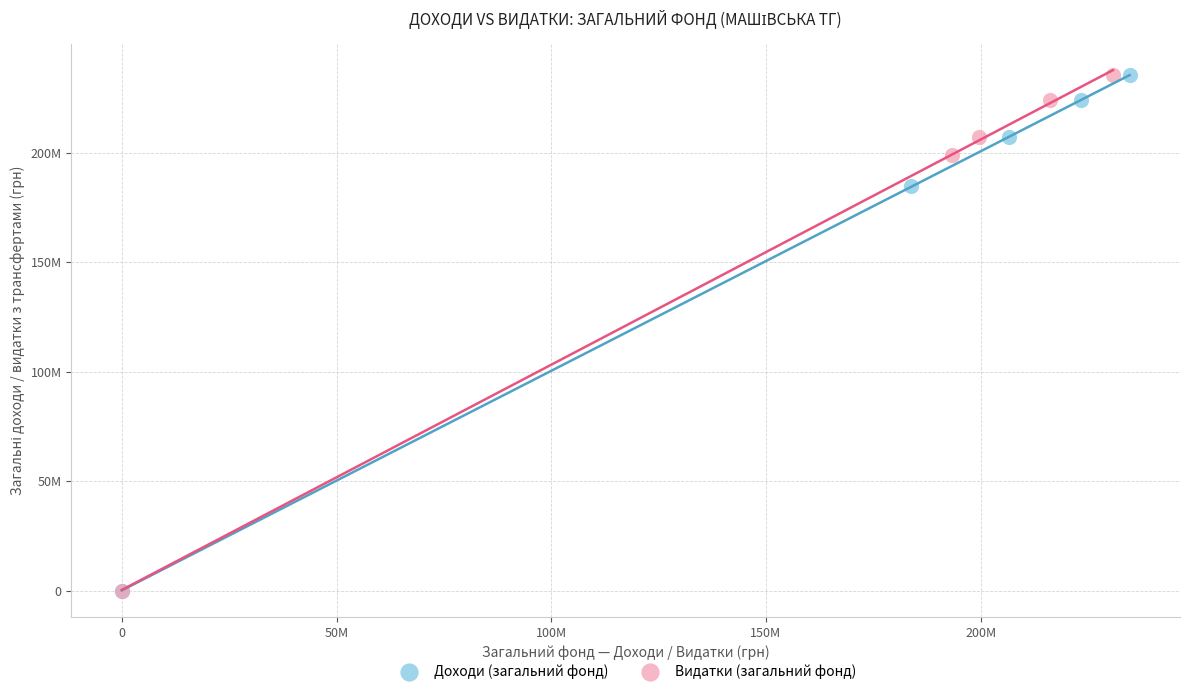

What are all the series names shown in the legend?

Доходи (загальний фонд), Видатки (загальний фонд)